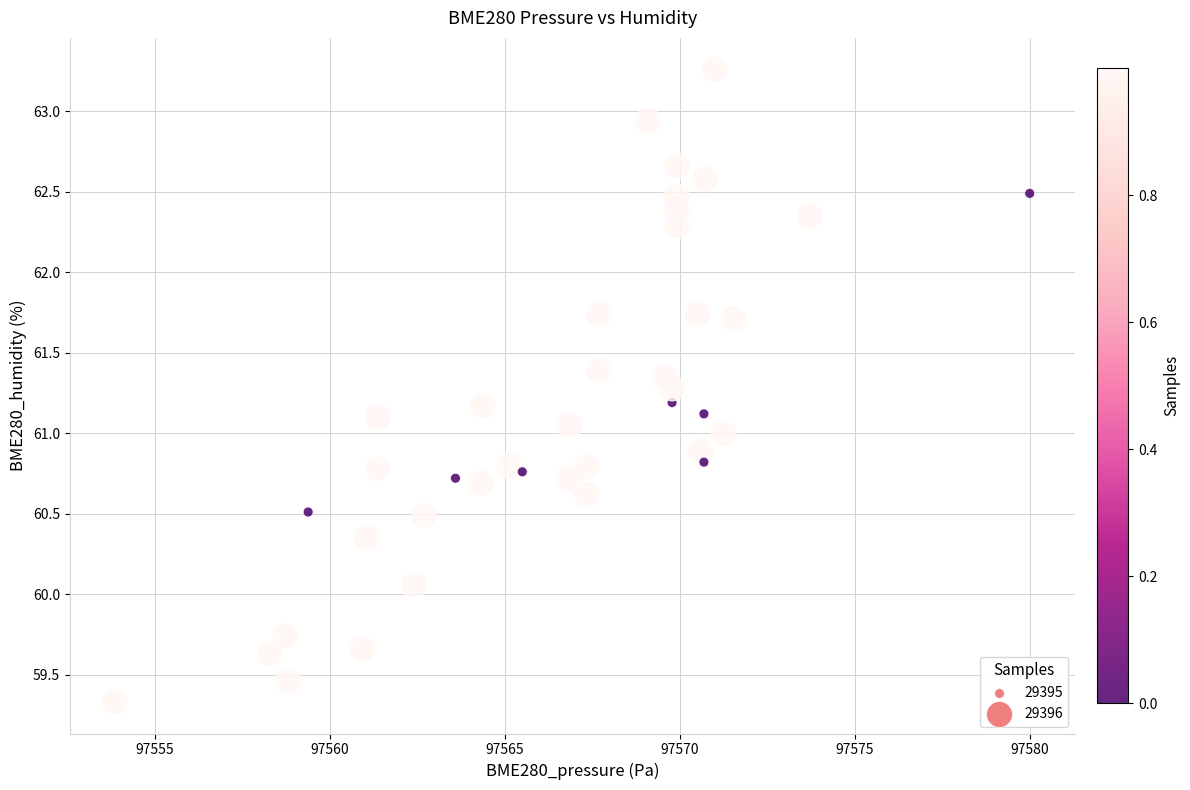

What is the range of X values (max minus min)?

26.1